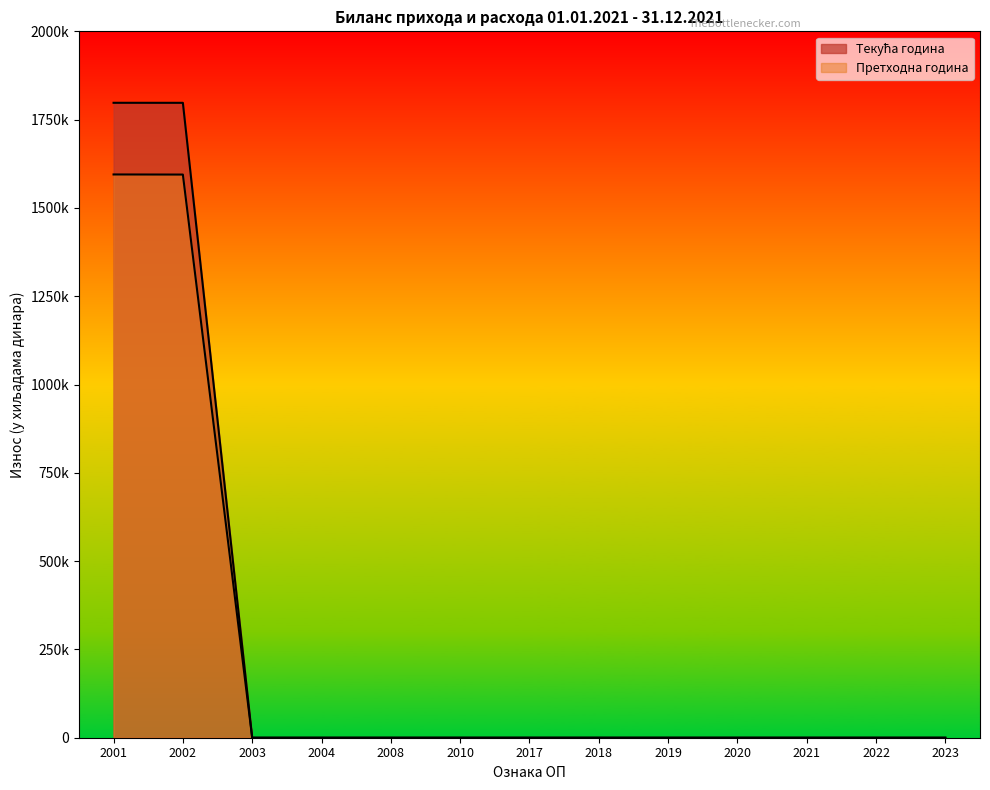

At 2018, list the series in order from smallest to largest.

Текућа година, Претходна година